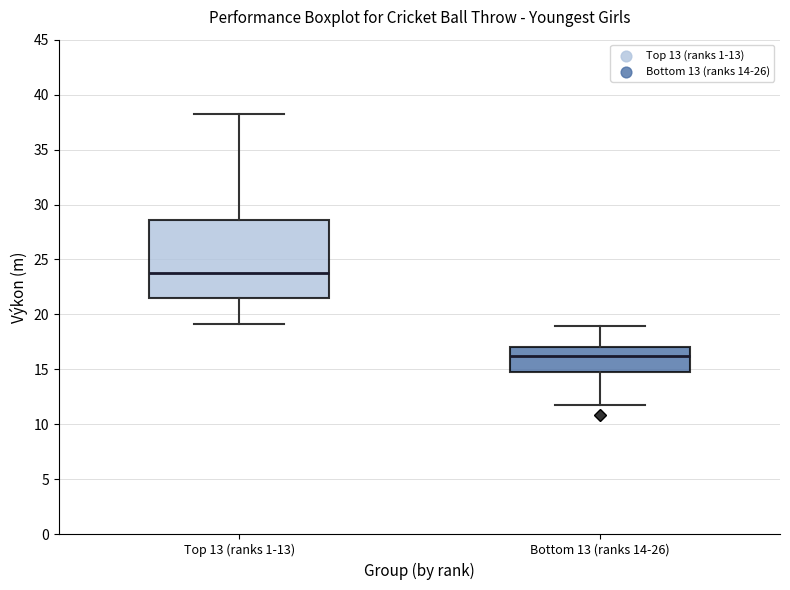

Where is the upper edge of the box for Bottom 13 (ranks 14-26) on the y-axis? The values are not printed on the chart, so give them approximately, as read against the axis.

17.0